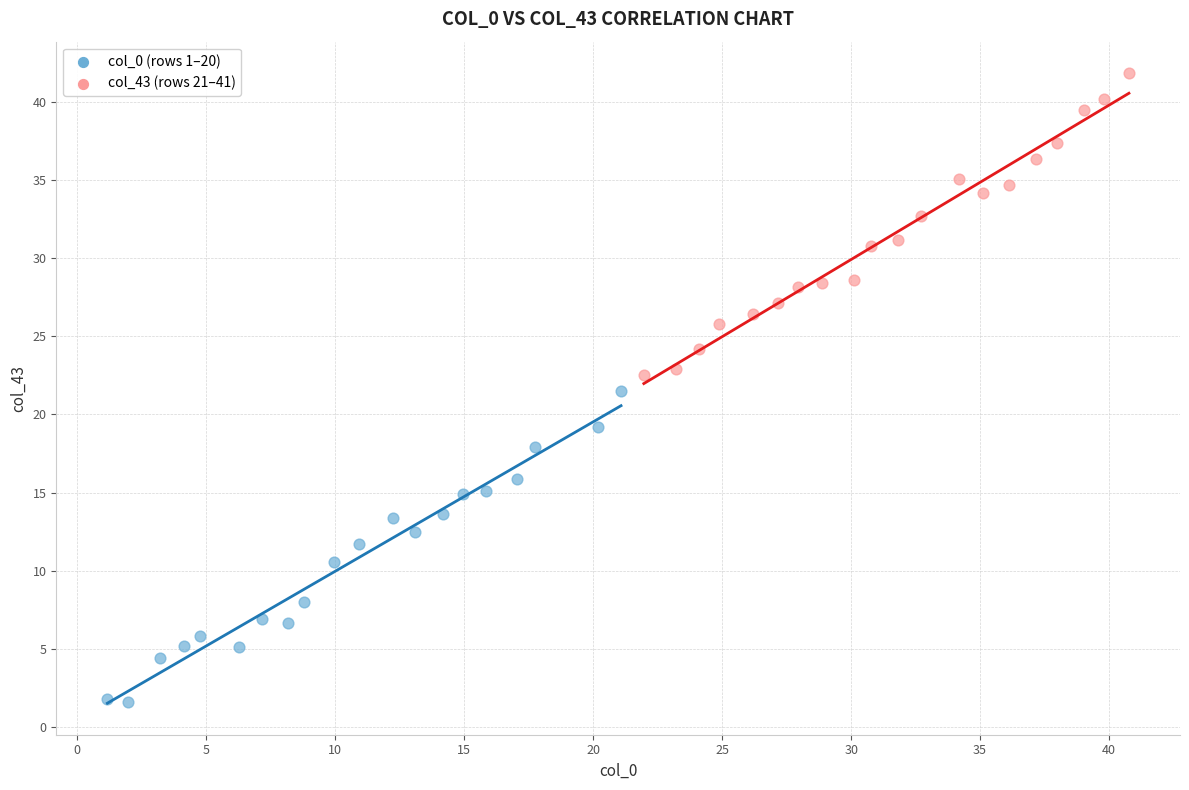

Which series contains the lowest Y value?

col_0 (rows 1–20)